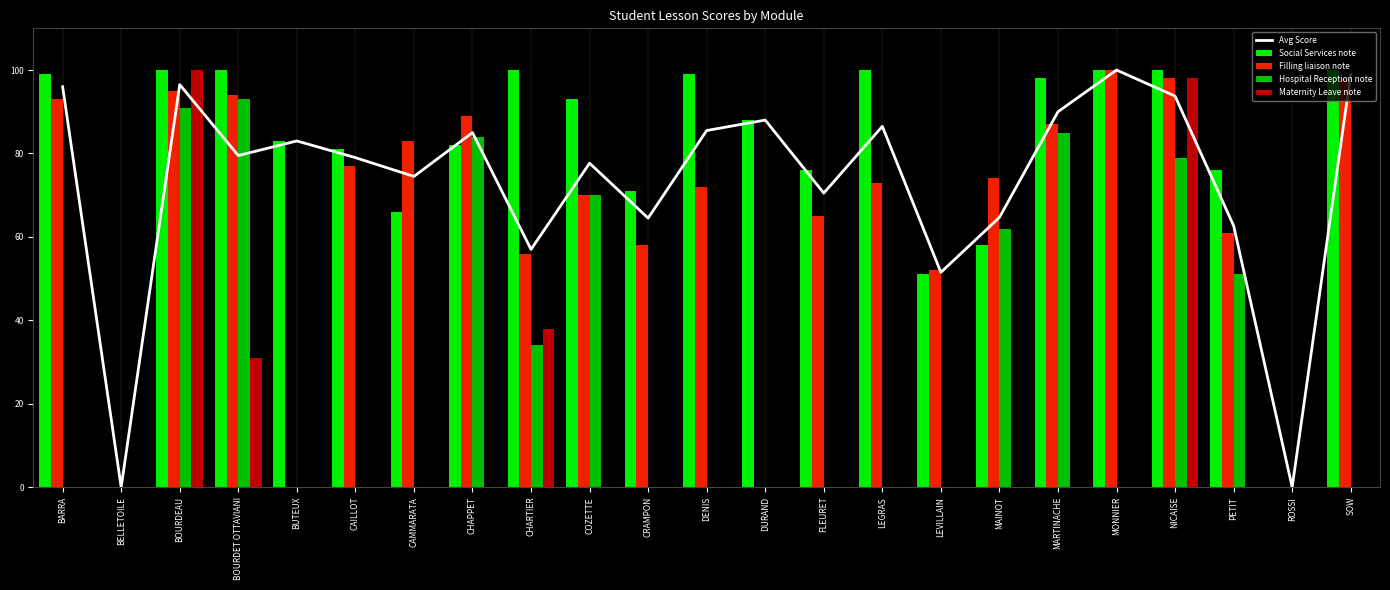

What is the sum of the Avg Score values at MONNIER and CAMMARATA?

174.5